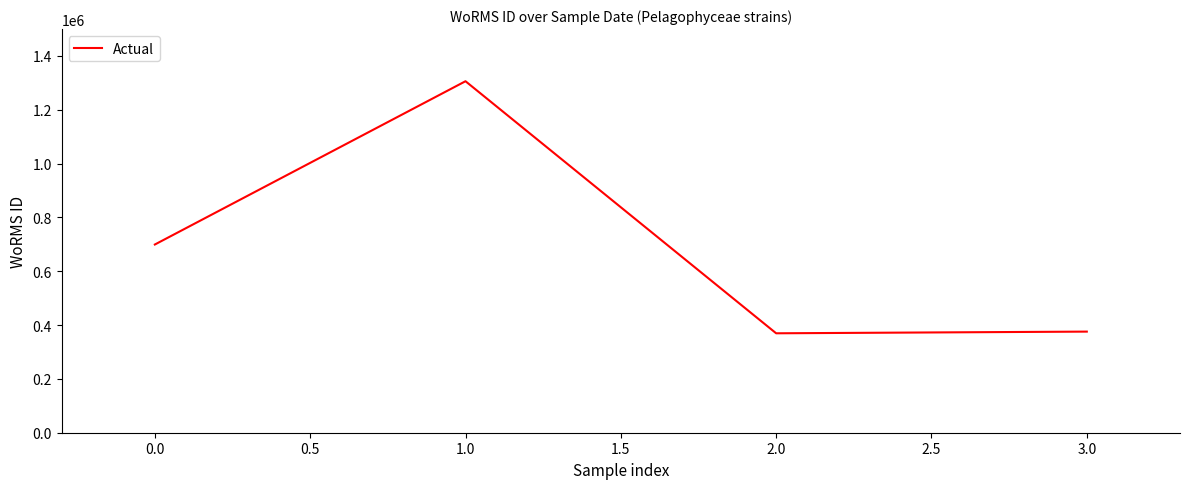

Between 2.0 and 1.0, which is larger?

1.0